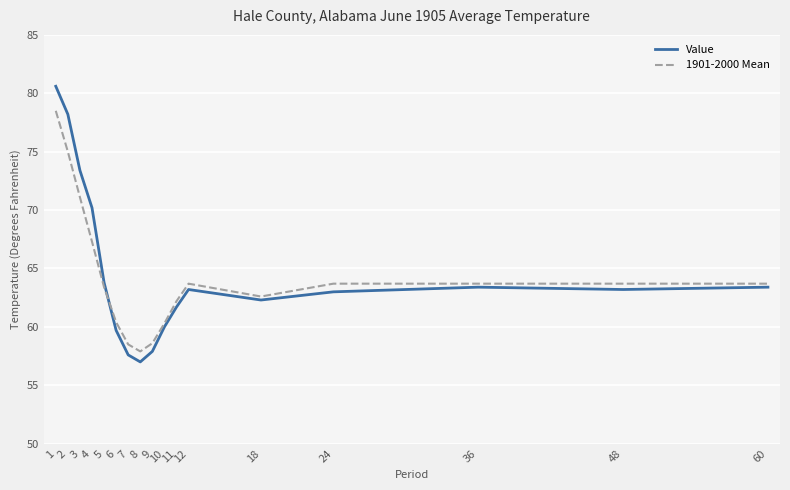

Which category has the highest value across all series?

1